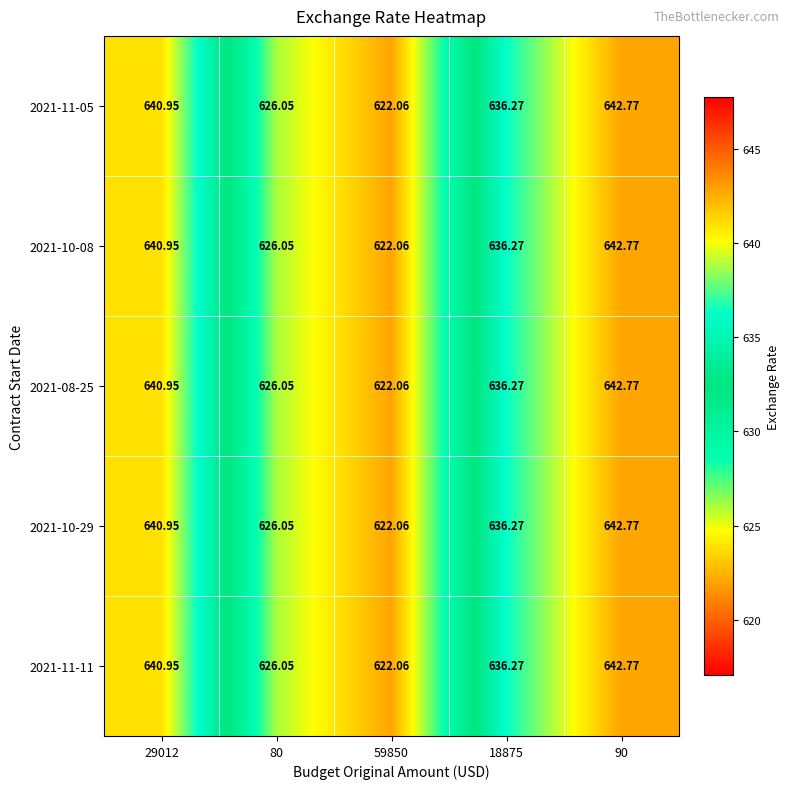

Is the value of 2021-10-29 at 59850 greater than the value of 2021-08-25 at 29012?

No